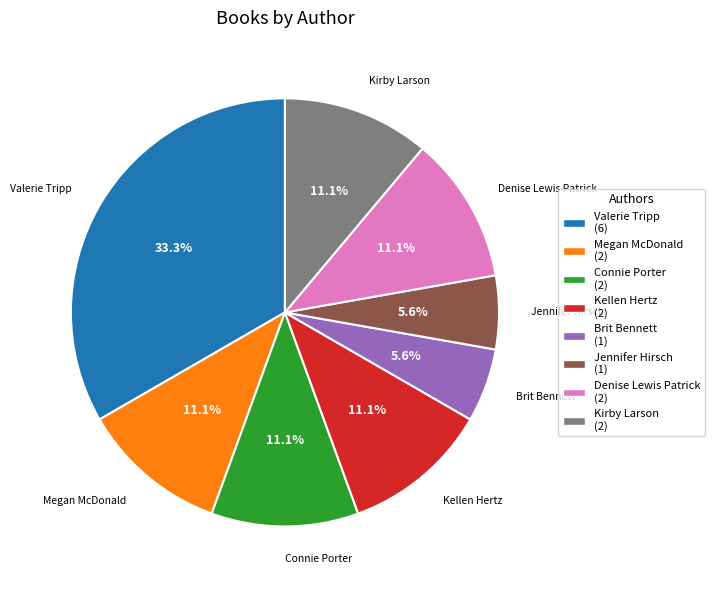

Is there a majority slice in this chart?

No